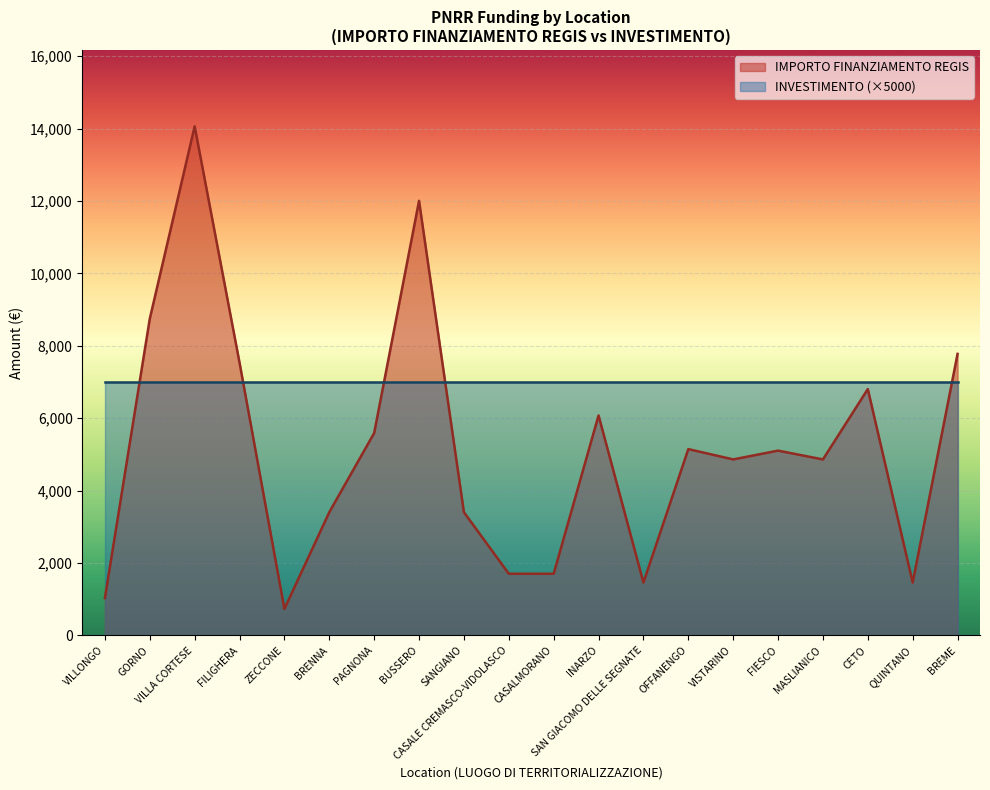

What is the sum of the values at BUSSERO and PAGNONA?

17594